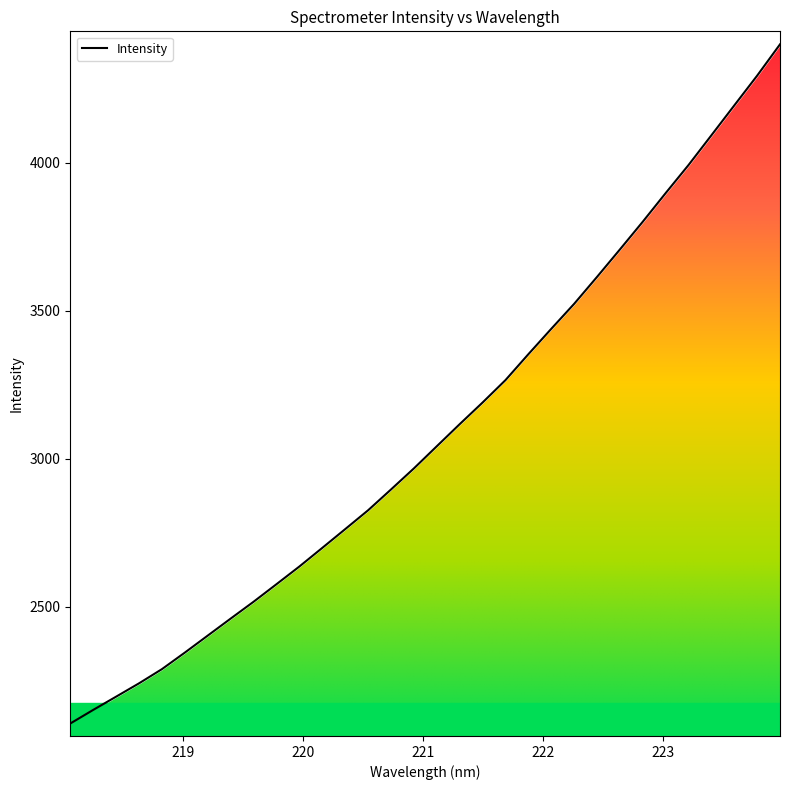

Rank the categories by value from lowest to highest.

218.0596, 218.2508, 218.442, 218.6332, 218.8244, 219.0156, 219.2067, 219.3979, 219.589, 219.7801, 219.9712, 220.1623, 220.3533, 220.5444, 220.7354, 220.9264, 221.1174, 221.3083, 221.4993, 221.6902, 221.8812, 222.0721, 222.263, 222.4538, 222.6447, 222.8355, 223.0264, 223.2172, 223.408, 223.5987, 223.7895, 223.9802